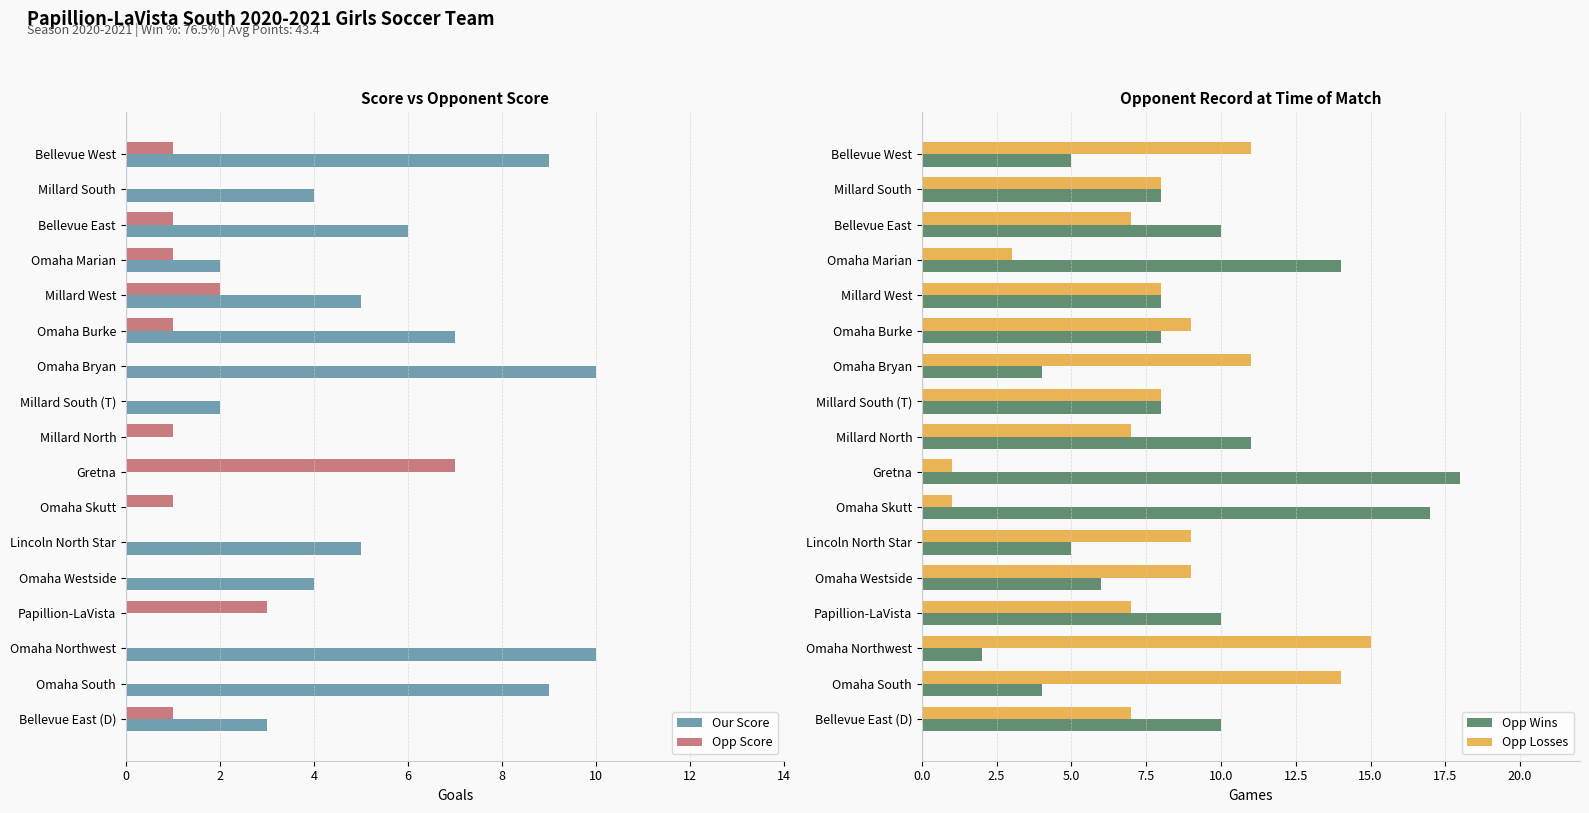

How many bars are there in total?

68